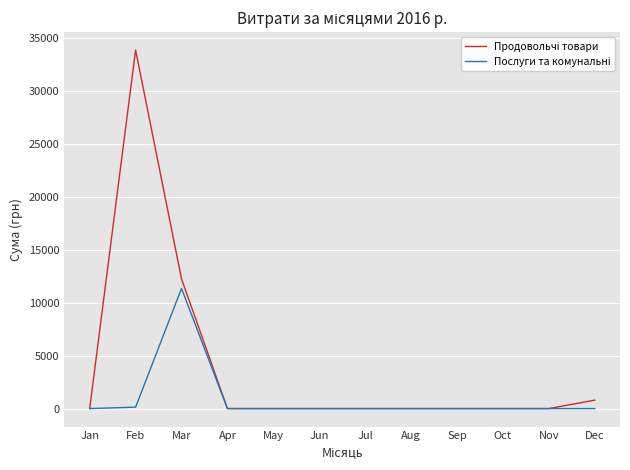

What is the maximum value shown in the chart?

33891.8